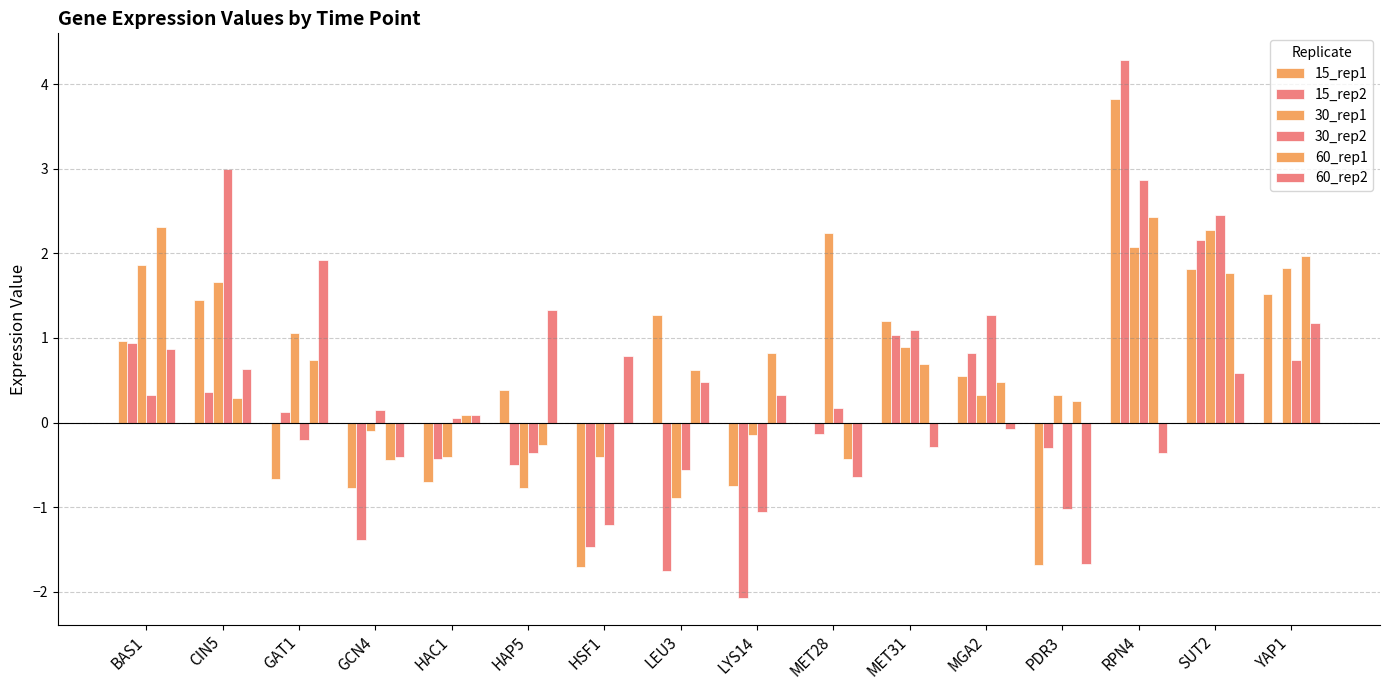

How many values in the 60_rep2 series exceed 0?

10